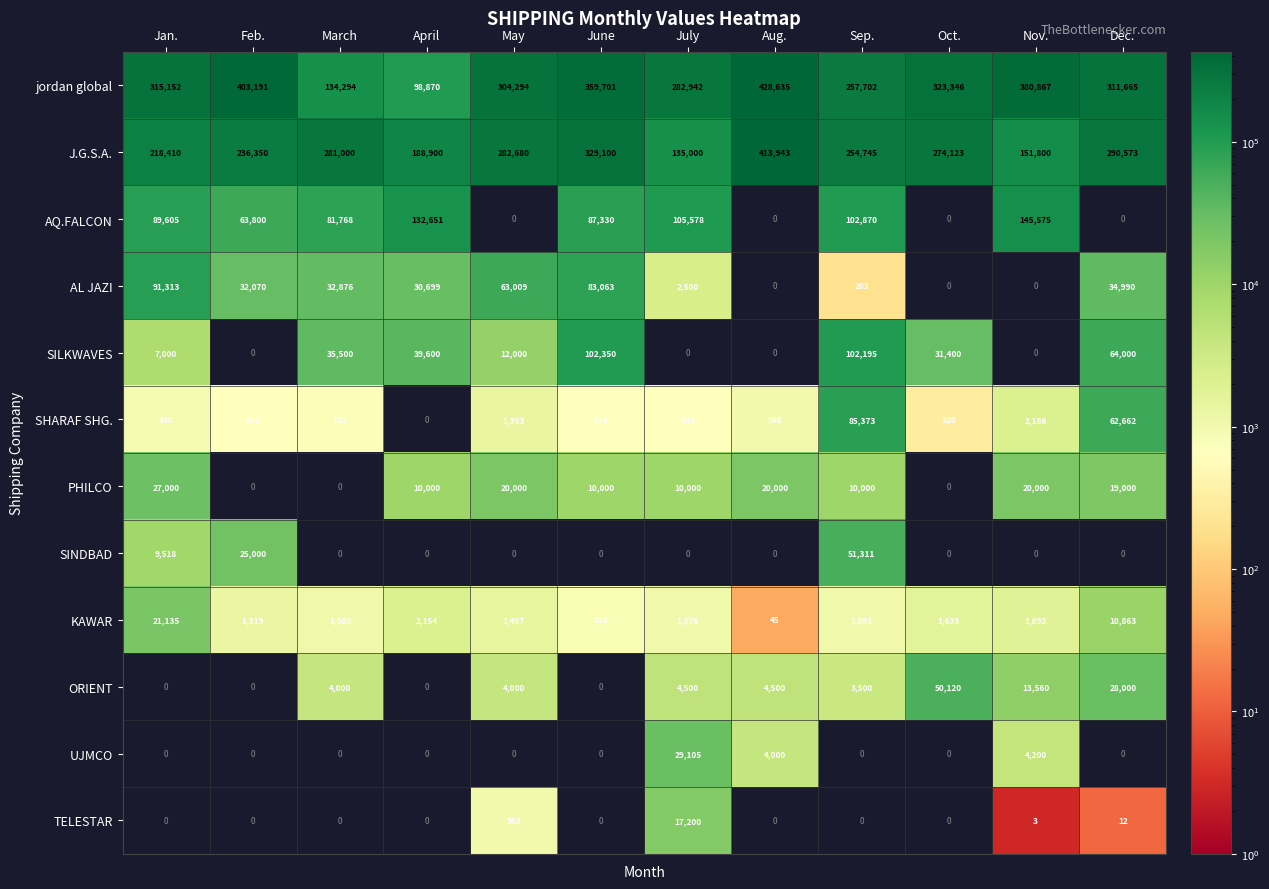

What is the spread (max minus min) of values at May?

304294